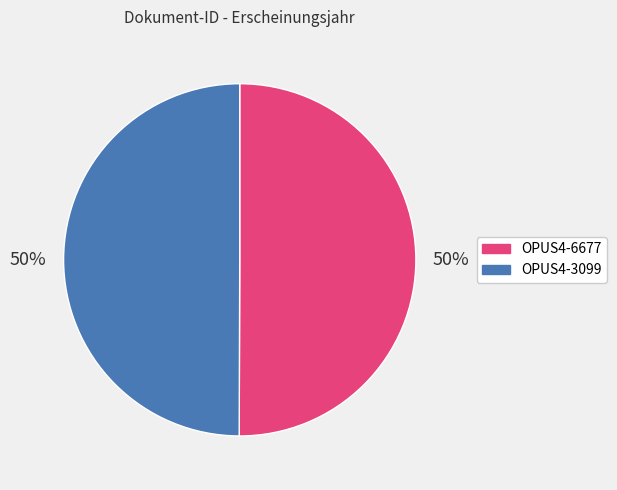

Is the sum of OPUS4-6677 and OPUS4-3099 greater than half?

Yes